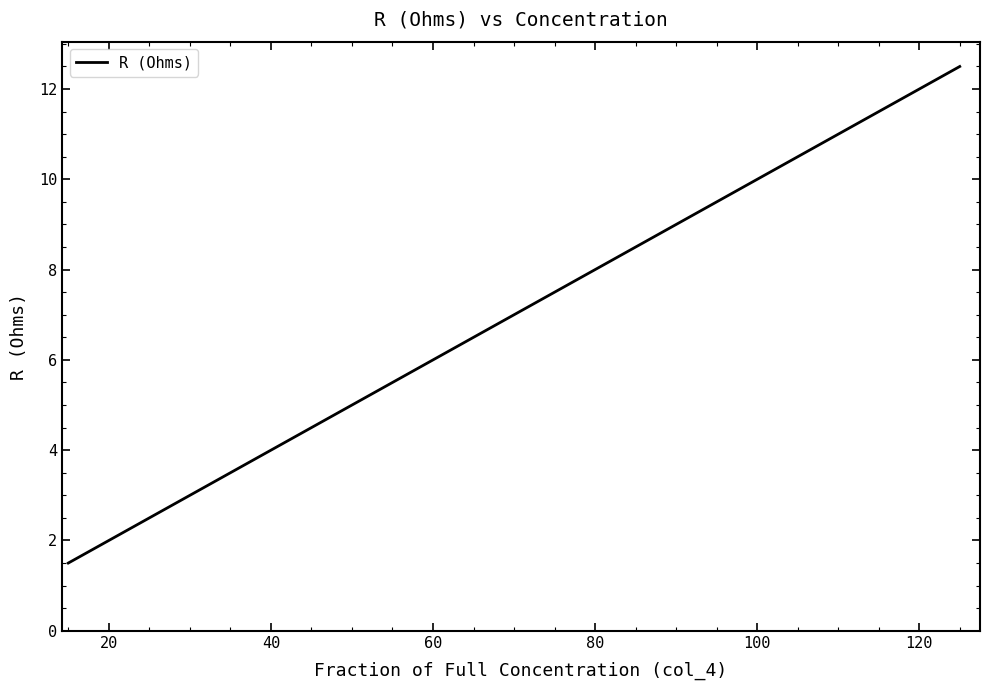

Does the chart have visible grid lines?

No